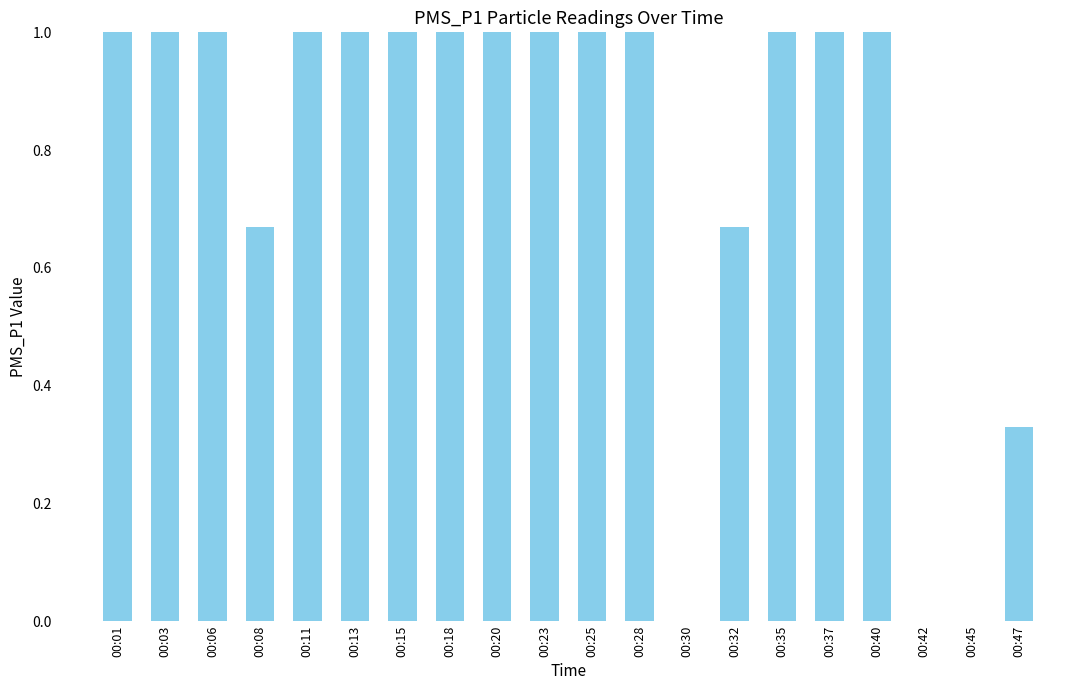

Are the bars horizontal?

No